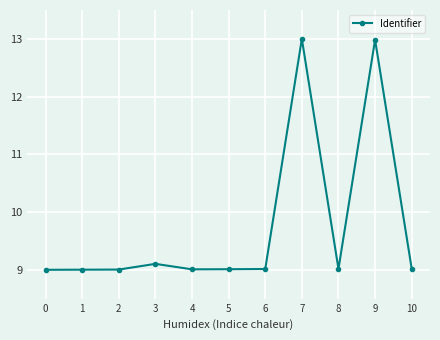

True or false: there are more than 0 points higher than both neighbors.

True